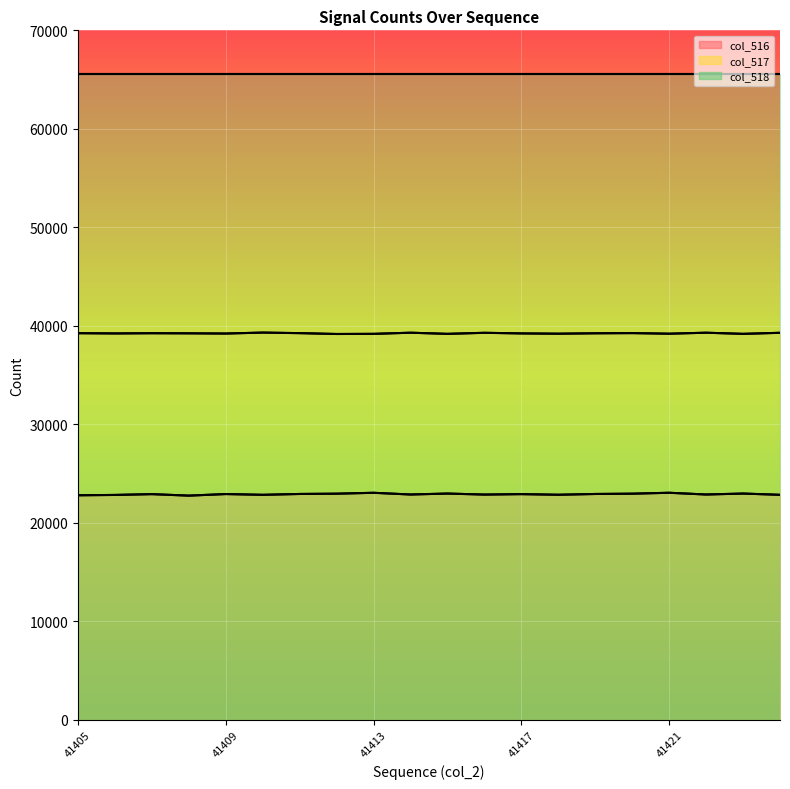

Which series changed the most between 9 and 17?

col_516